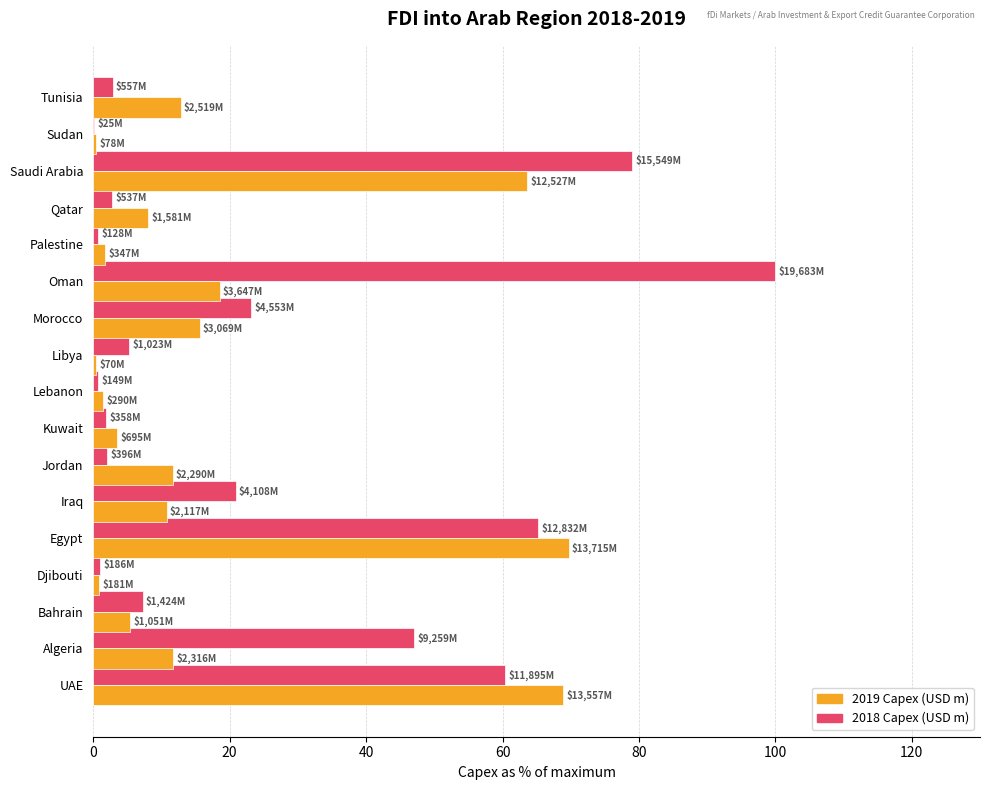

True or false: 2019 Capex (USD m) has a value of 10.8 at Iraq.

True